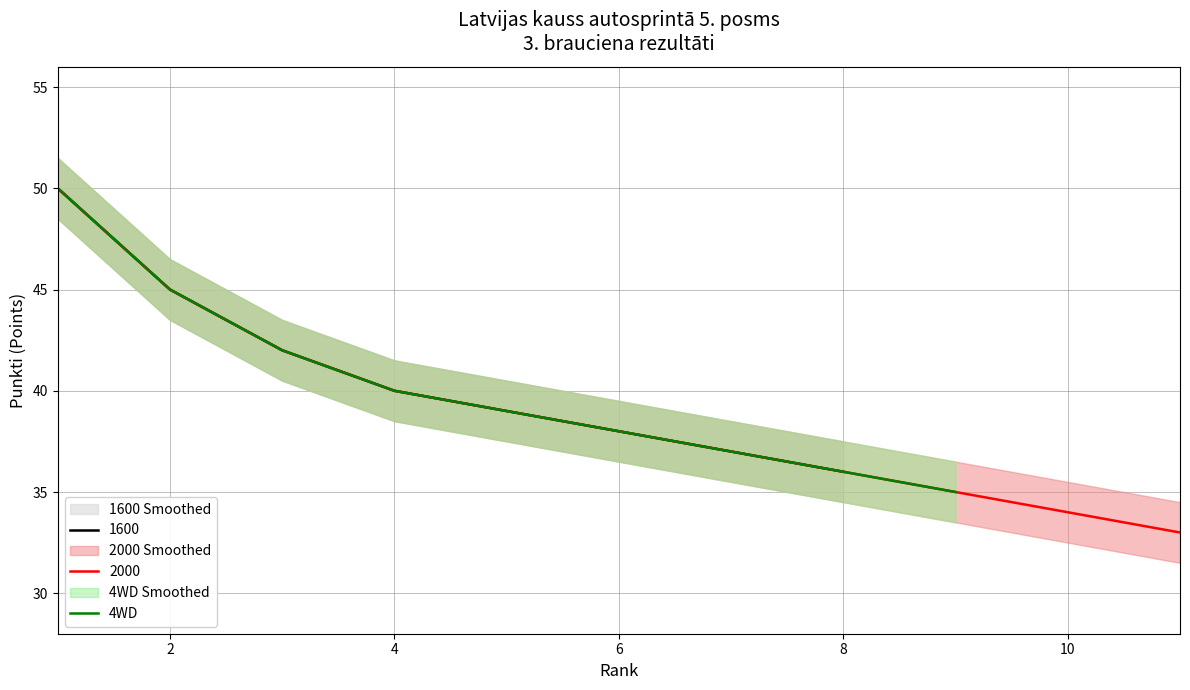

Does the chart have visible grid lines?

Yes